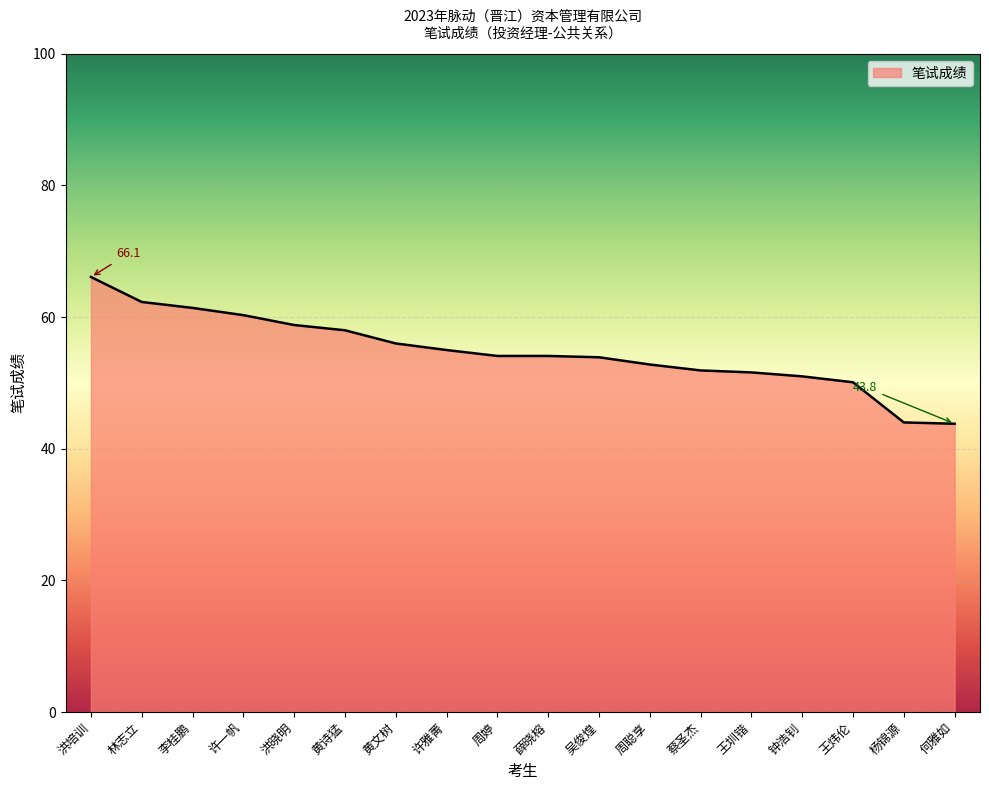

Approximately how many times larger is the value at 何雅如 compared to 许一帆?

0.7